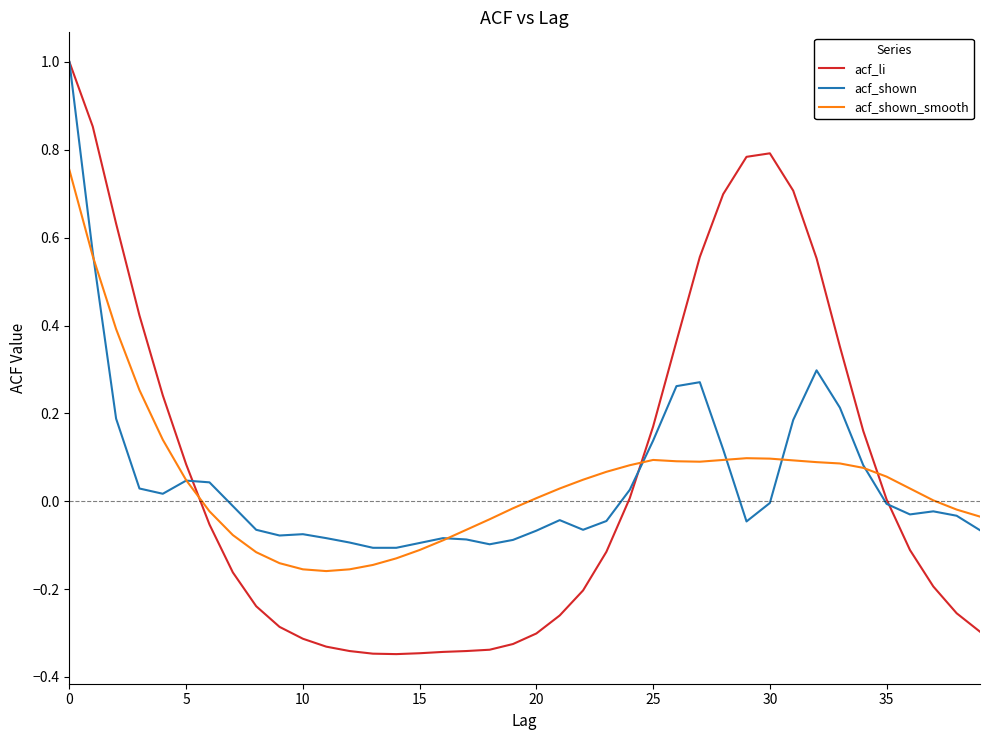

What is the maximum value for acf_li?

1.0